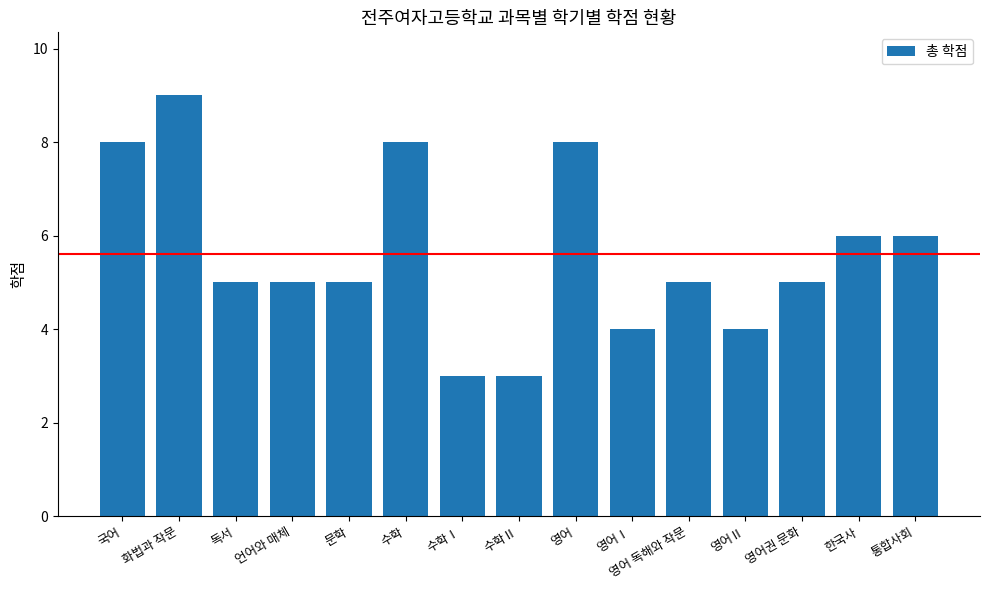

What is the ratio of the value at 수학Ⅱ to the value at 언어와 매체?

0.6